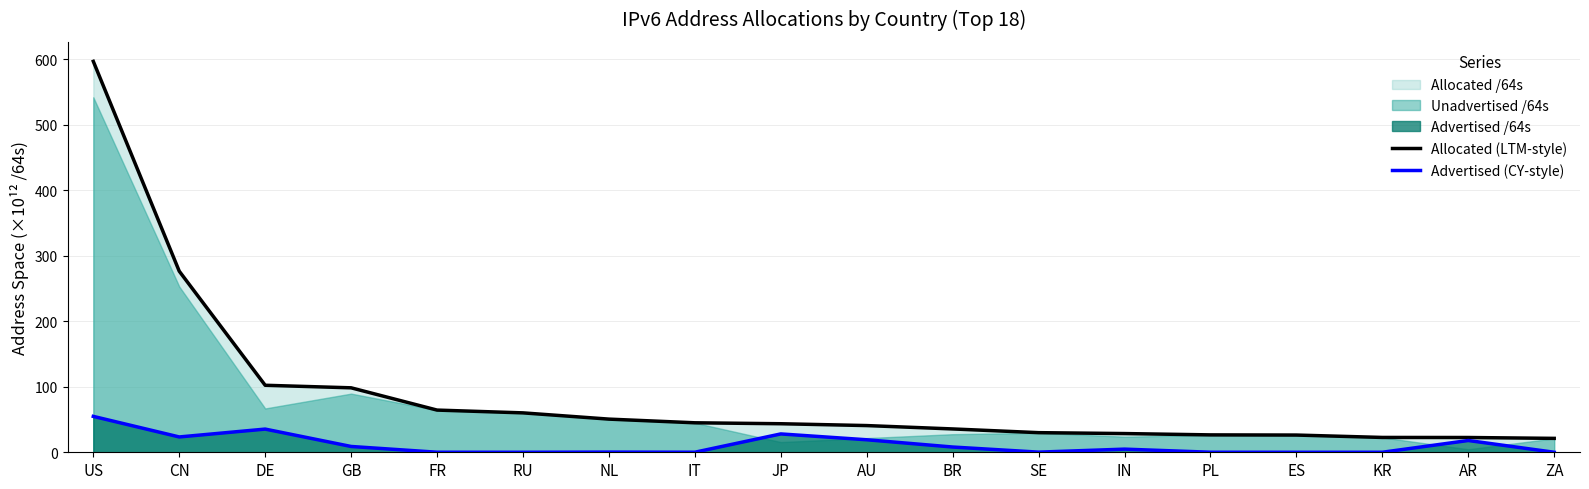

Rank the categories by Advertised (CY-style) value from lowest to highest.

RU, ES, ZA, KR, PL, IT, FR, SE, NL, IN, BR, GB, AR, AU, CN, JP, DE, US